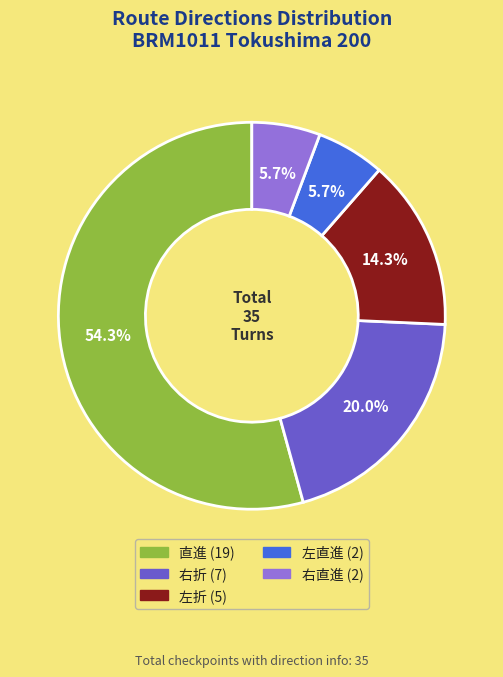

To the nearest percent, what is the difference between the 左直進 and 左折 slice percentages?

9%